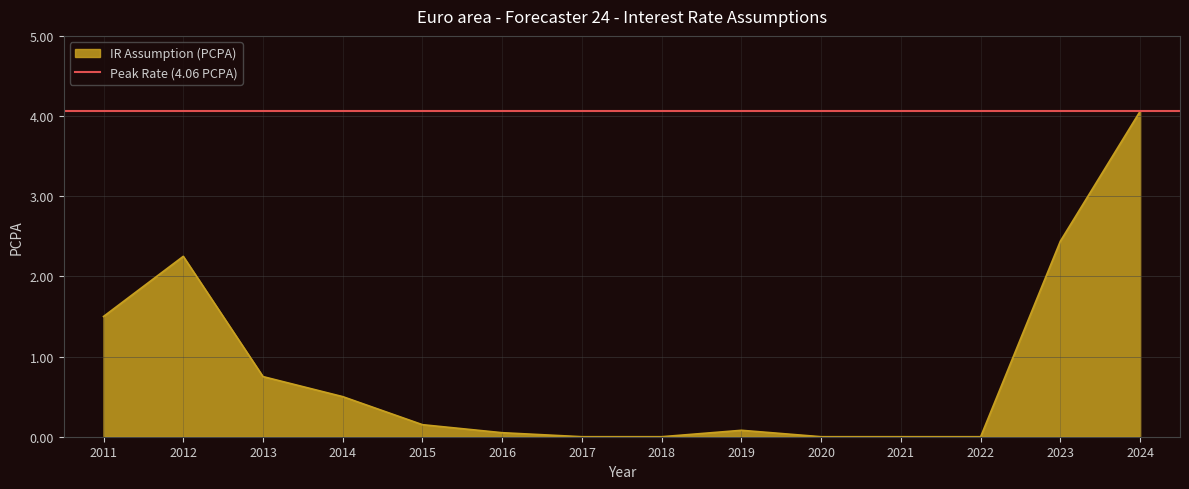

Does the chart have visible grid lines?

Yes